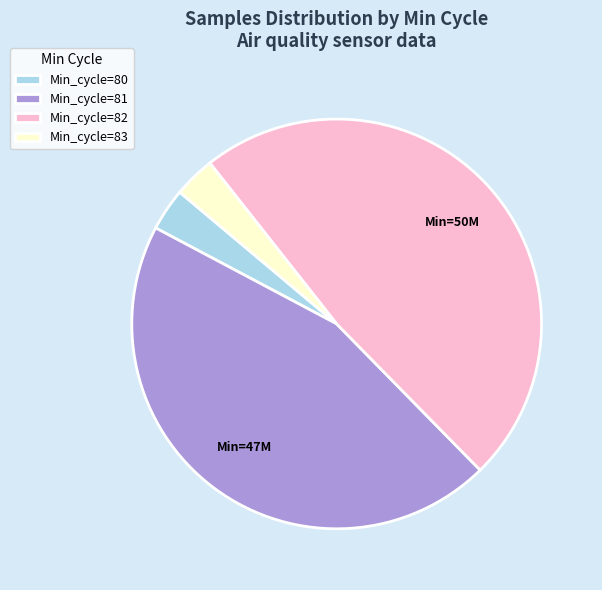

What is the ratio of the value at Min_cycle=81 to the value at Min_cycle=80?

13.5